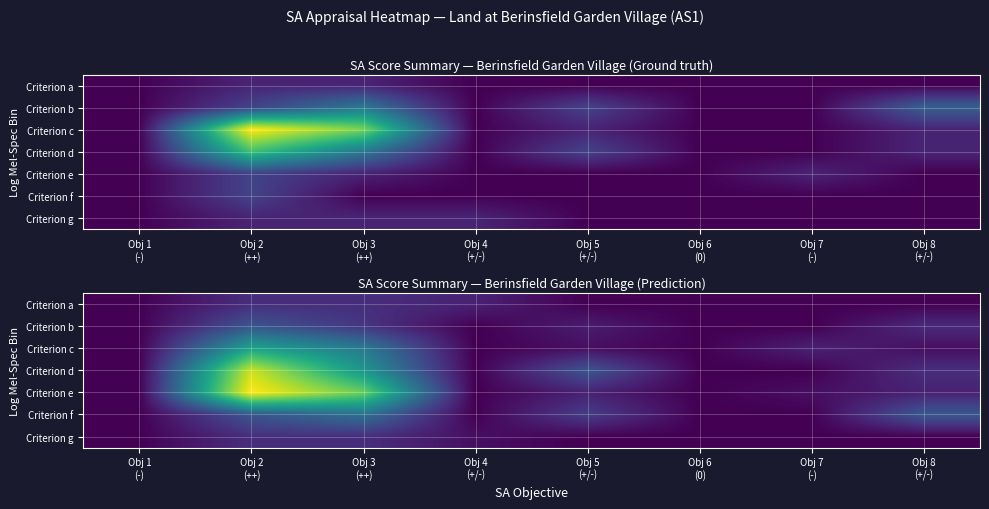

What is the spread (max minus min) of values at Obj 5
(+/-)?

2.0